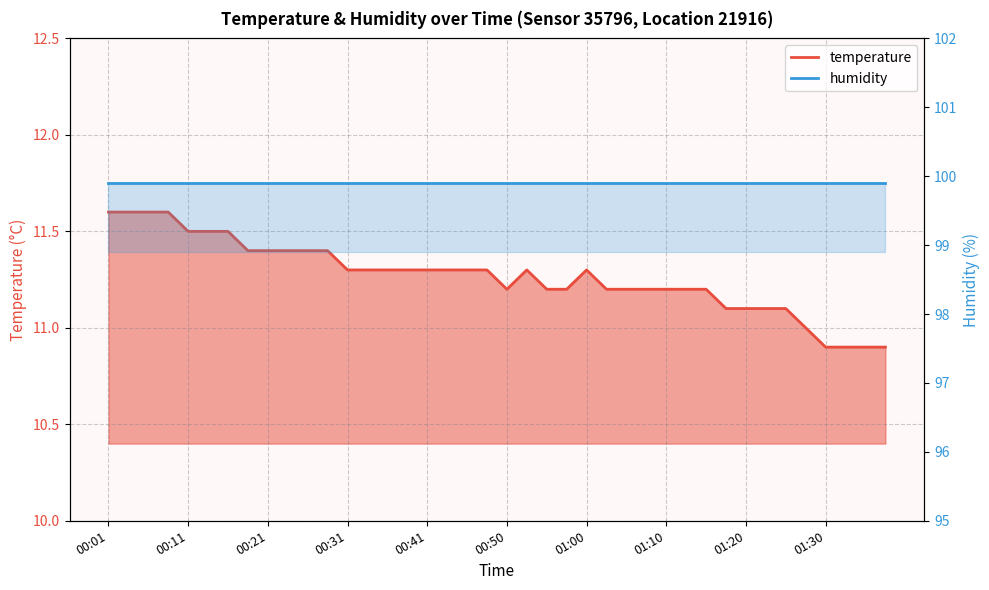

Count the number of categories in the chart.

40